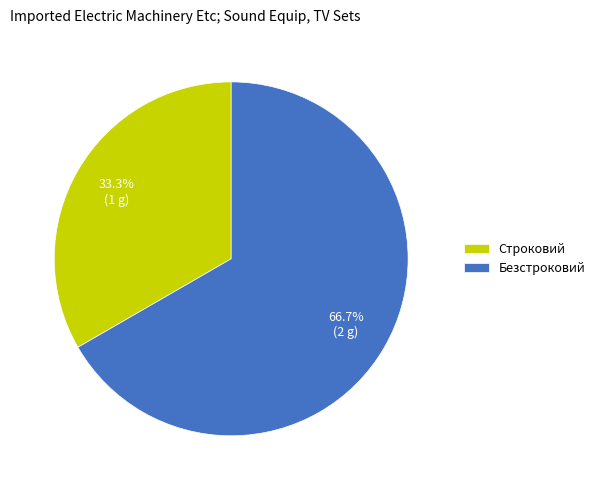

Does any single category account for the majority?

Yes